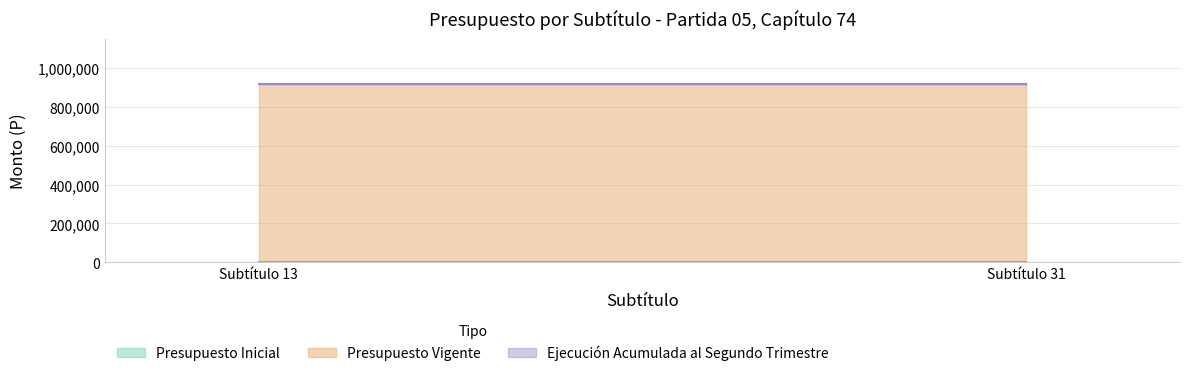

Rank the series at Subtítulo 31 from highest to lowest value.

Presupuesto Vigente, Presupuesto Inicial, Ejecución Acumulada al Segundo Trimestre